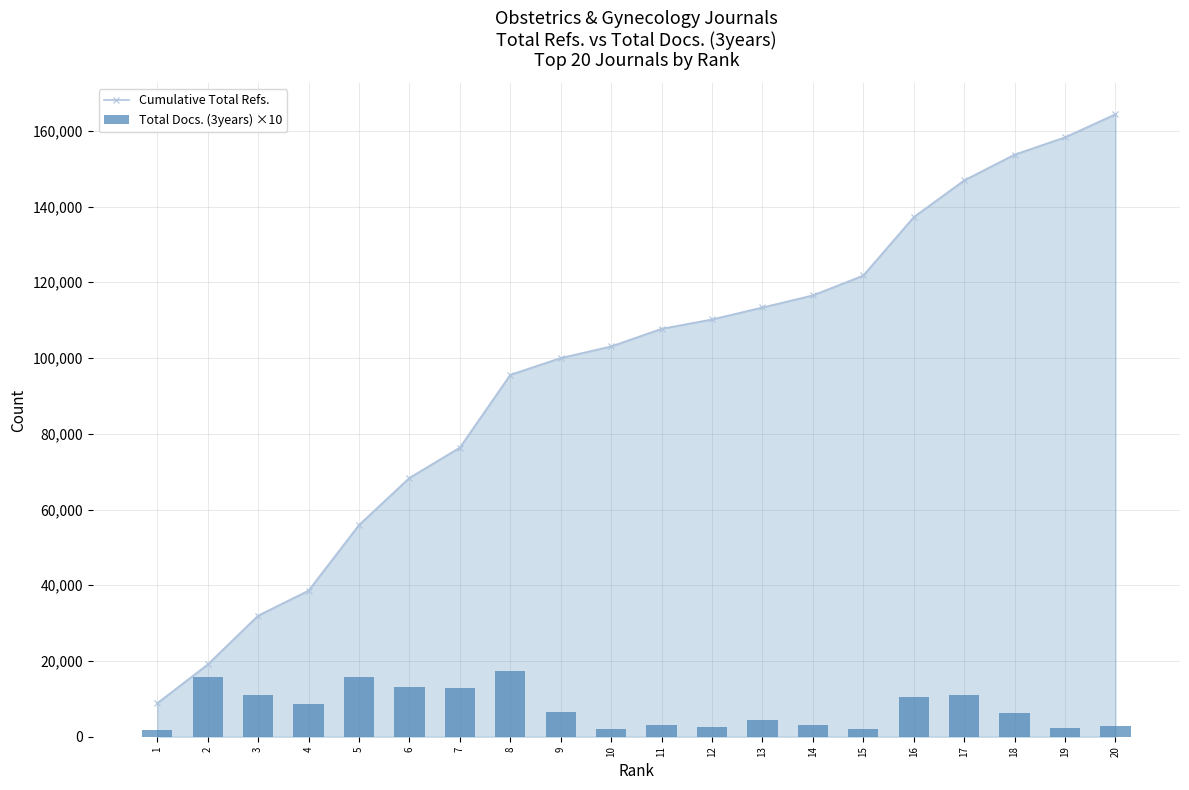

What is the minimum value for Total Docs. (3years) ×10?

1870